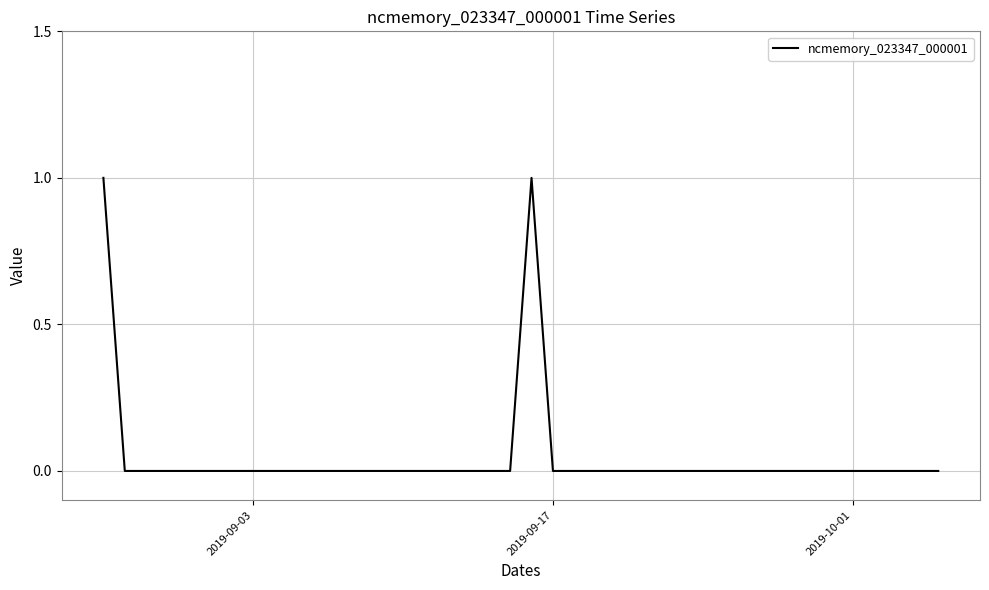

True or false: the data has more than 1 interior local peaks.

False